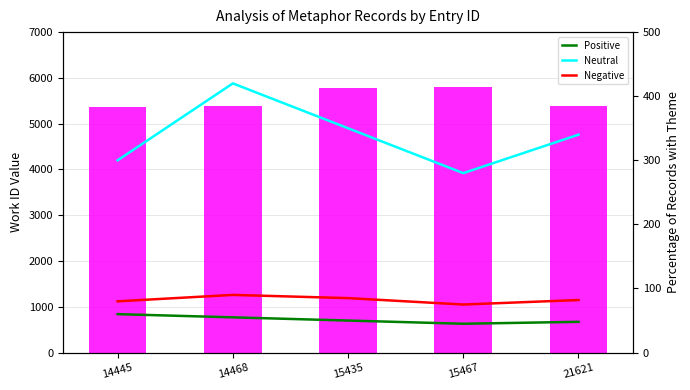

Between 15467 and 15435, which is larger?

15467